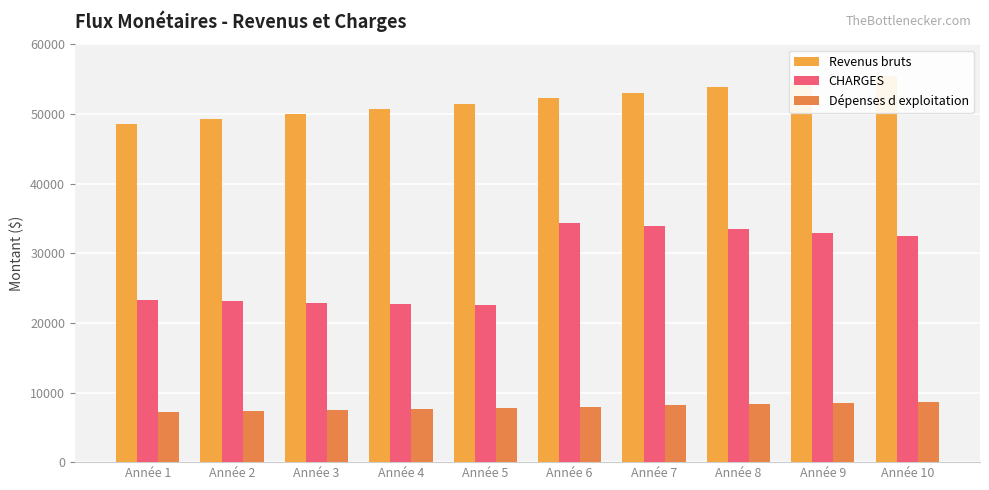

What is the highest value of the CHARGES series?

34321.4